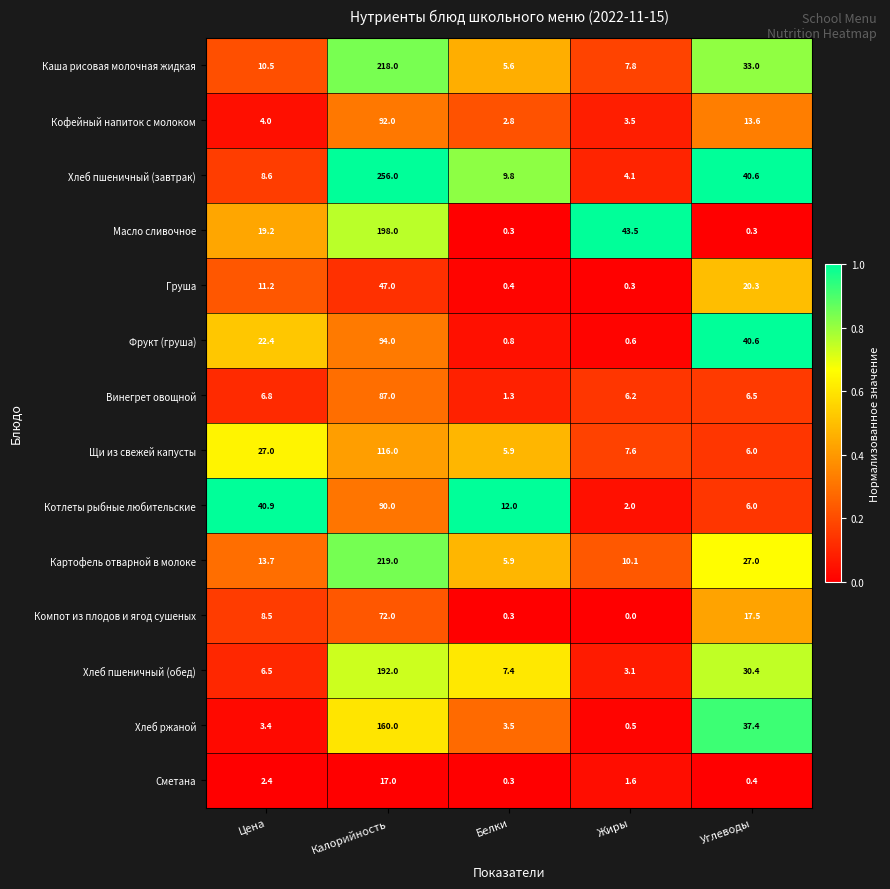

List the labels in order of Кофейный напиток с молоком value, largest first.

Калорийность, Углеводы, Цена, Жиры, Белки